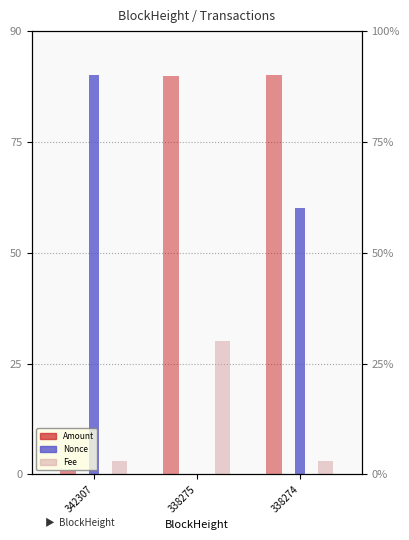

What is the sum of the Nonce values at 342307 and 338275?

90.0